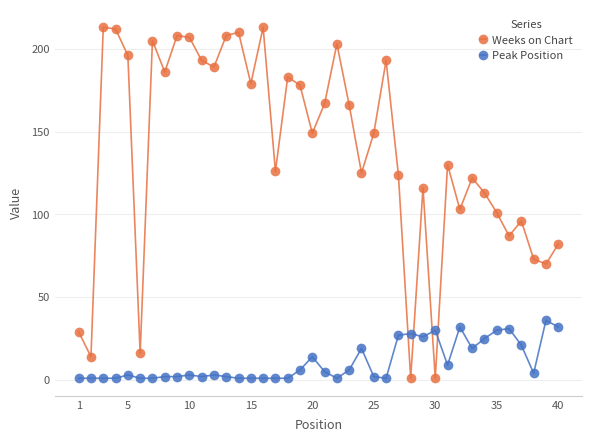

What are all the series names shown in the legend?

Weeks on Chart, Peak Position